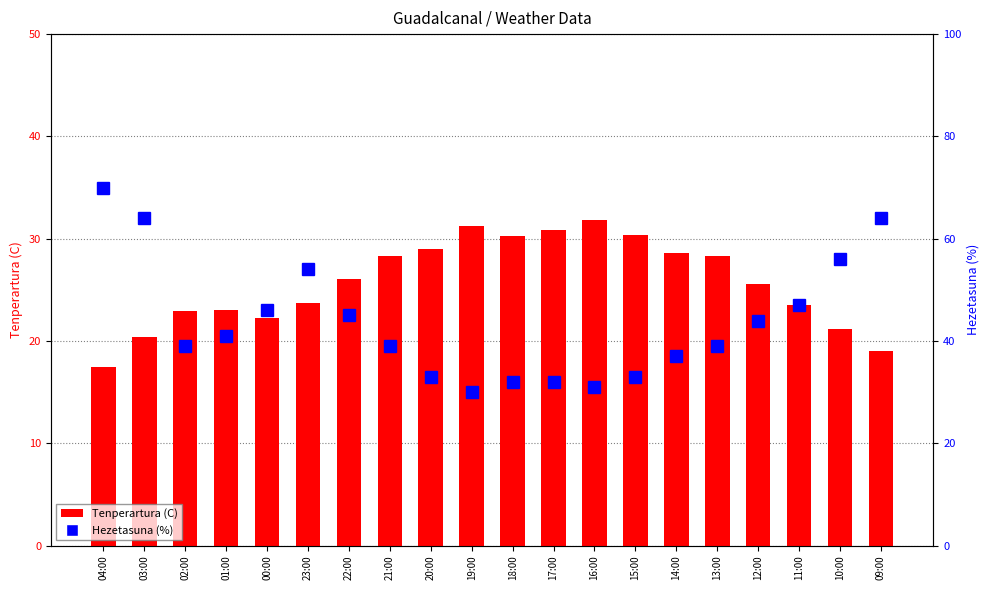

What is the minimum value for Hezetasuna (%)?

30.0